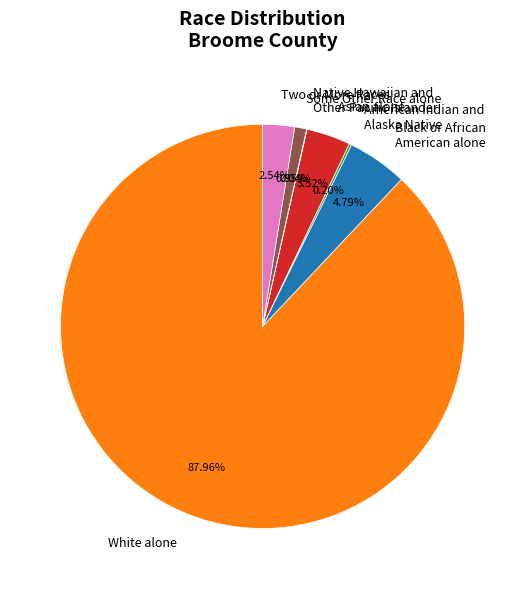

Which has a higher value, Asian alone or Two or More Races?

Asian alone